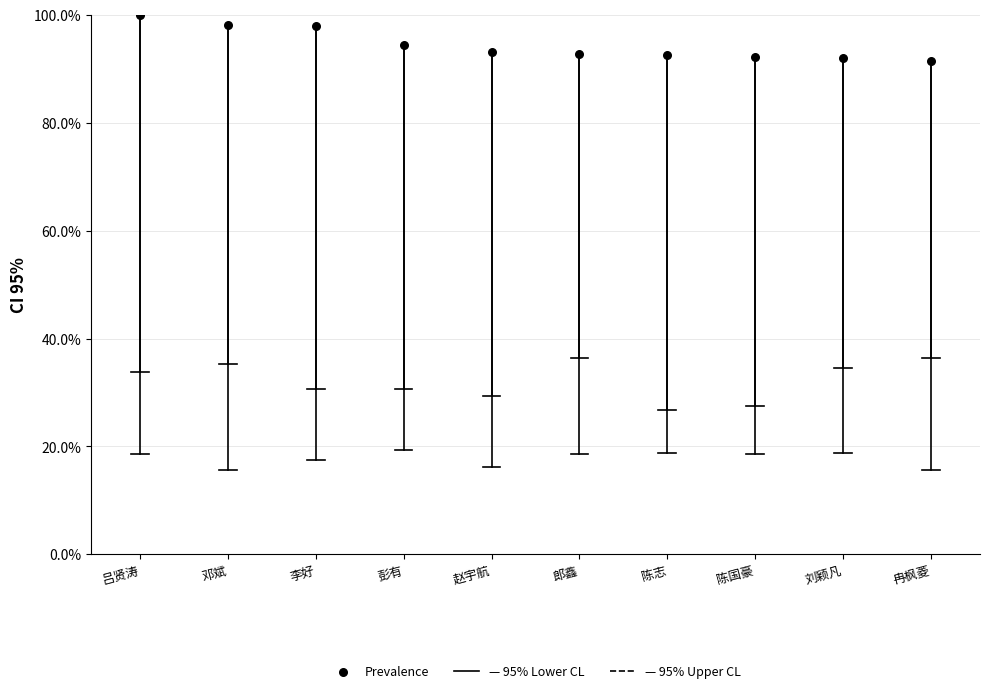

What is the range of Y values (max minus min)?

8.5